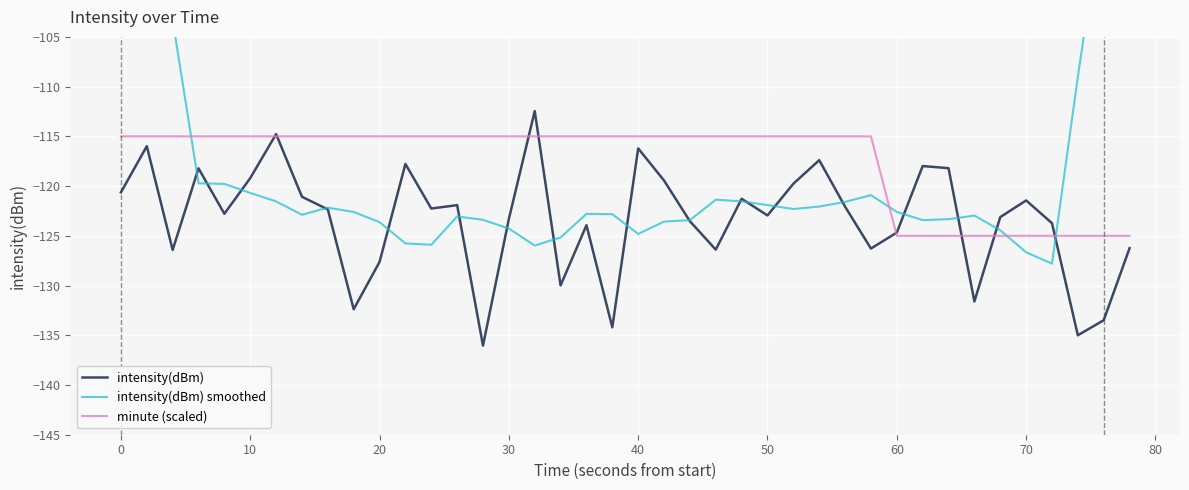

The value of minute (scaled) at 0 is -115.0. True or false?

True